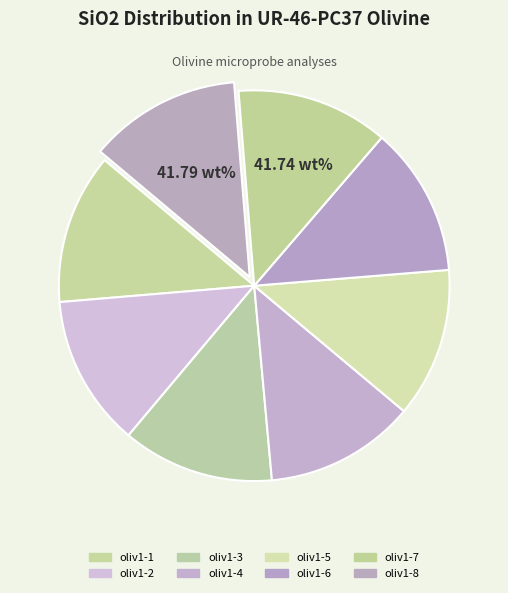

Rank the categories by value from highest to lowest.

oliv1-8, oliv1-7, oliv1-3, oliv1-2, oliv1-4, oliv1-1, oliv1-6, oliv1-5